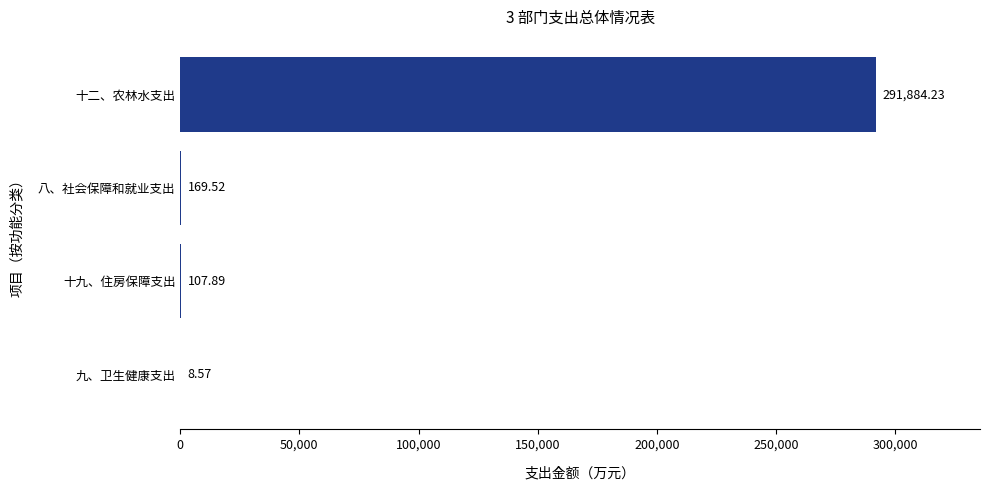

What is the sum of the values at 十九、住房保障支出 and 九、卫生健康支出?

116.5